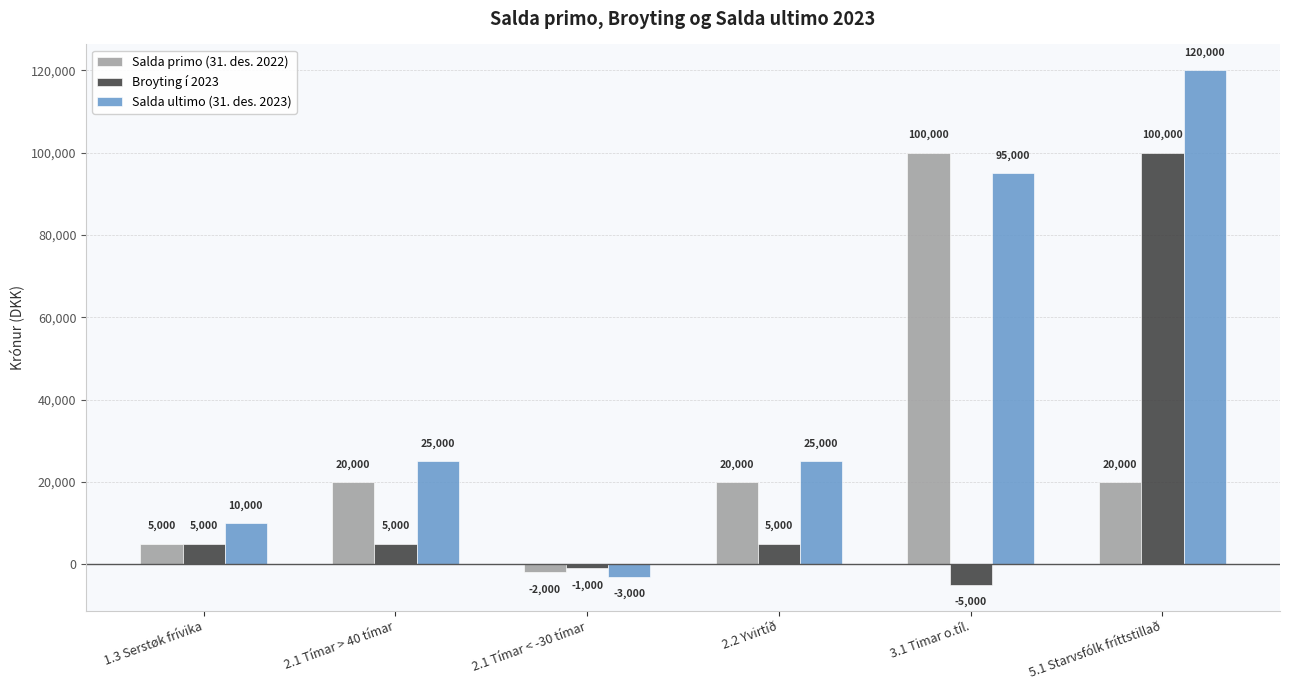

Which label corresponds to the smallest value in the chart?

3.1 Timar o.tíl.